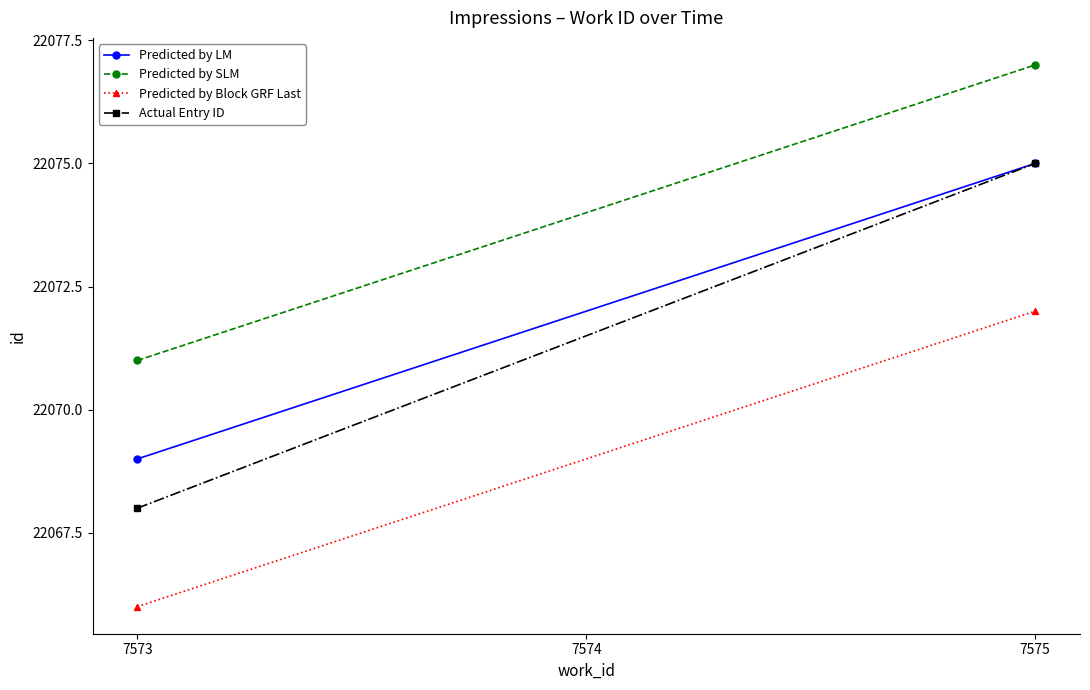

What is the value of the Predicted by LM point at the 1st from the left?

22069